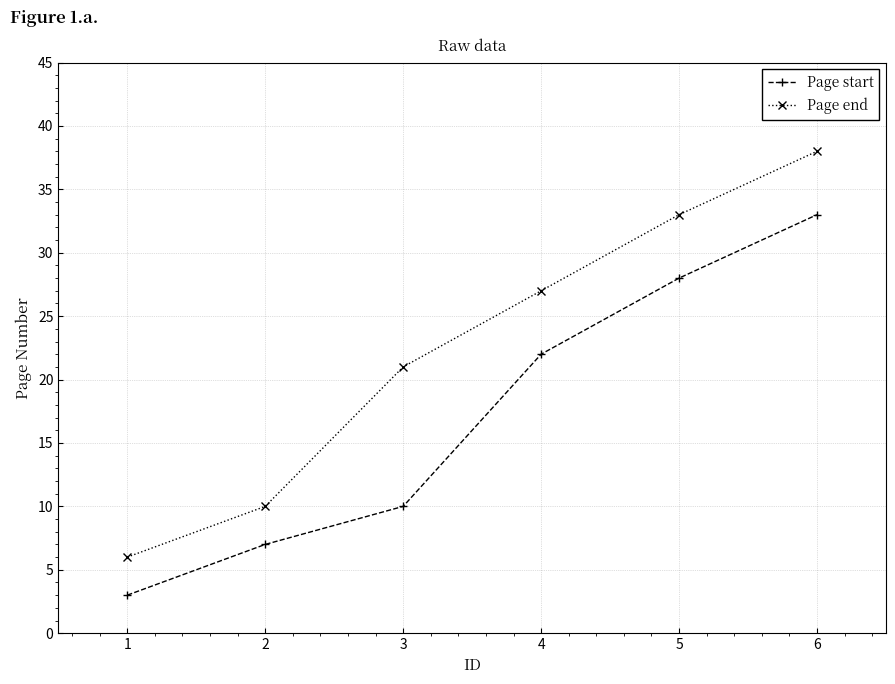

Is the value of Page start at 6 greater than the value of Page end at 4?

Yes